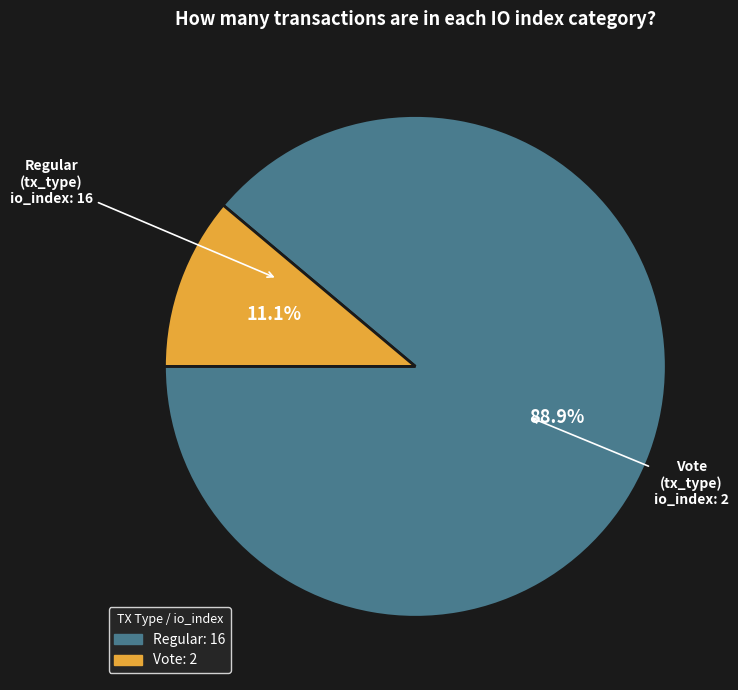

How many slices are in this pie chart?

2